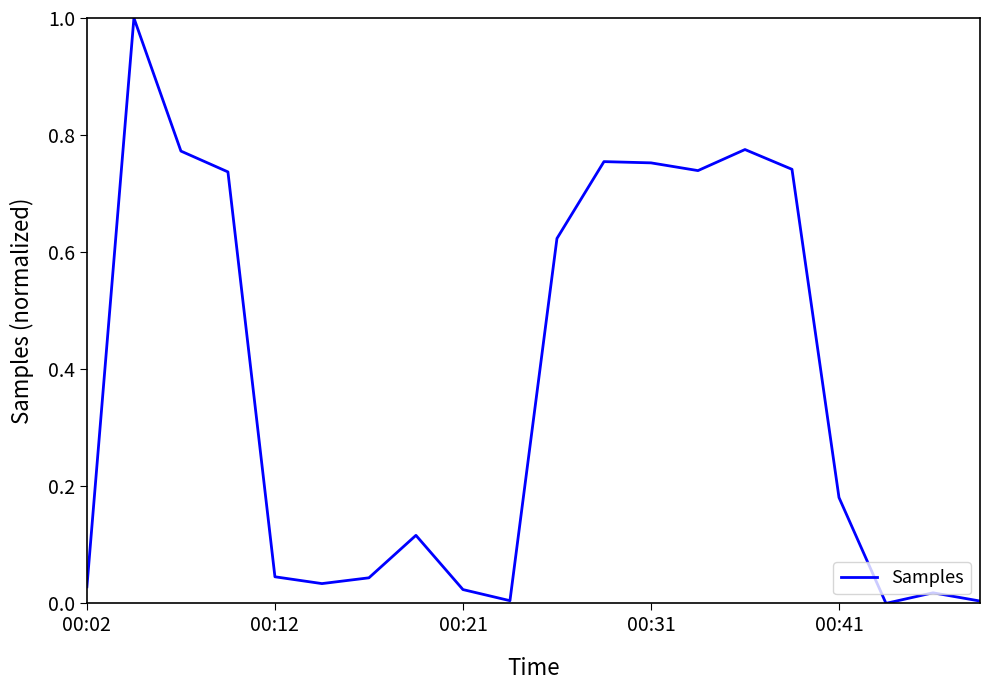

What is the average value?

0.4